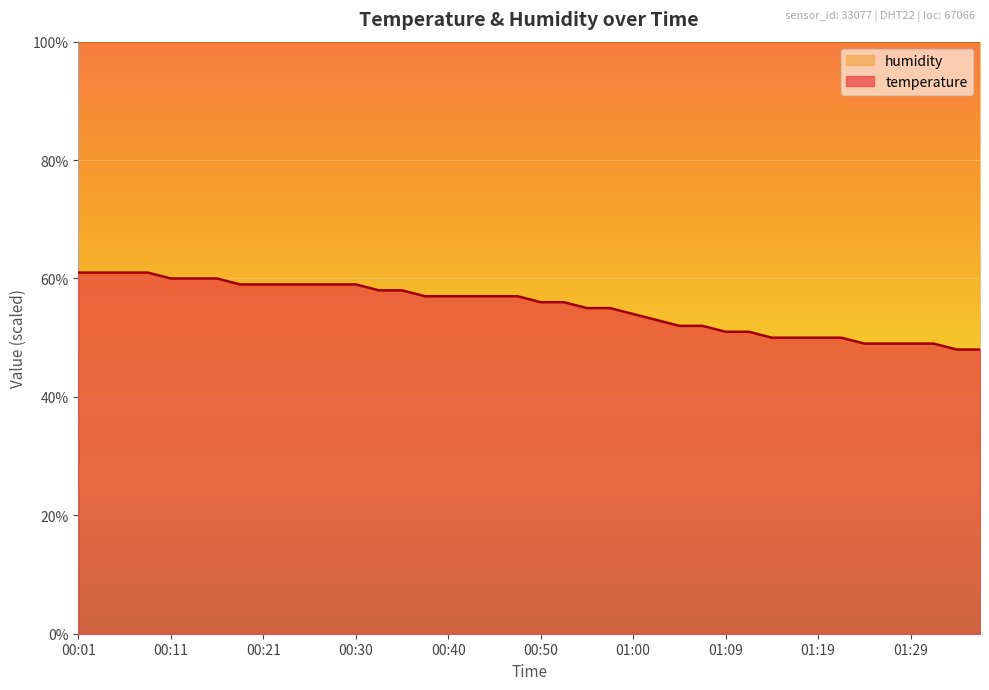

True or false: the data shows 37.8 at 00:50.

False